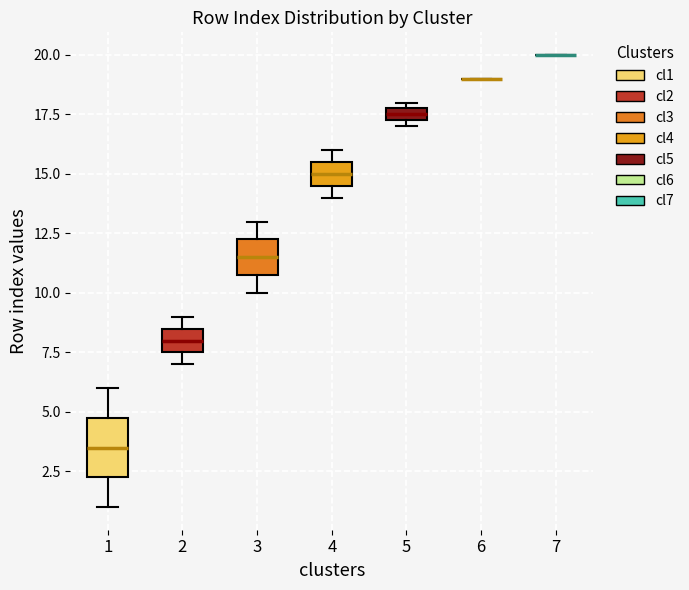

Where does the median line of the box at x = 4 sit on the y-axis? The values are not printed on the chart, so give them approximately, as read against the axis.

15.0